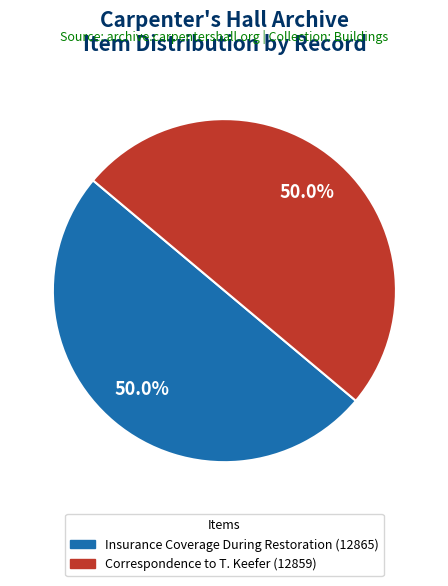

Combined, do Correspondence to T. Keefer (12859) and Insurance Coverage During Restoration (12865) account for over 50%?

Yes